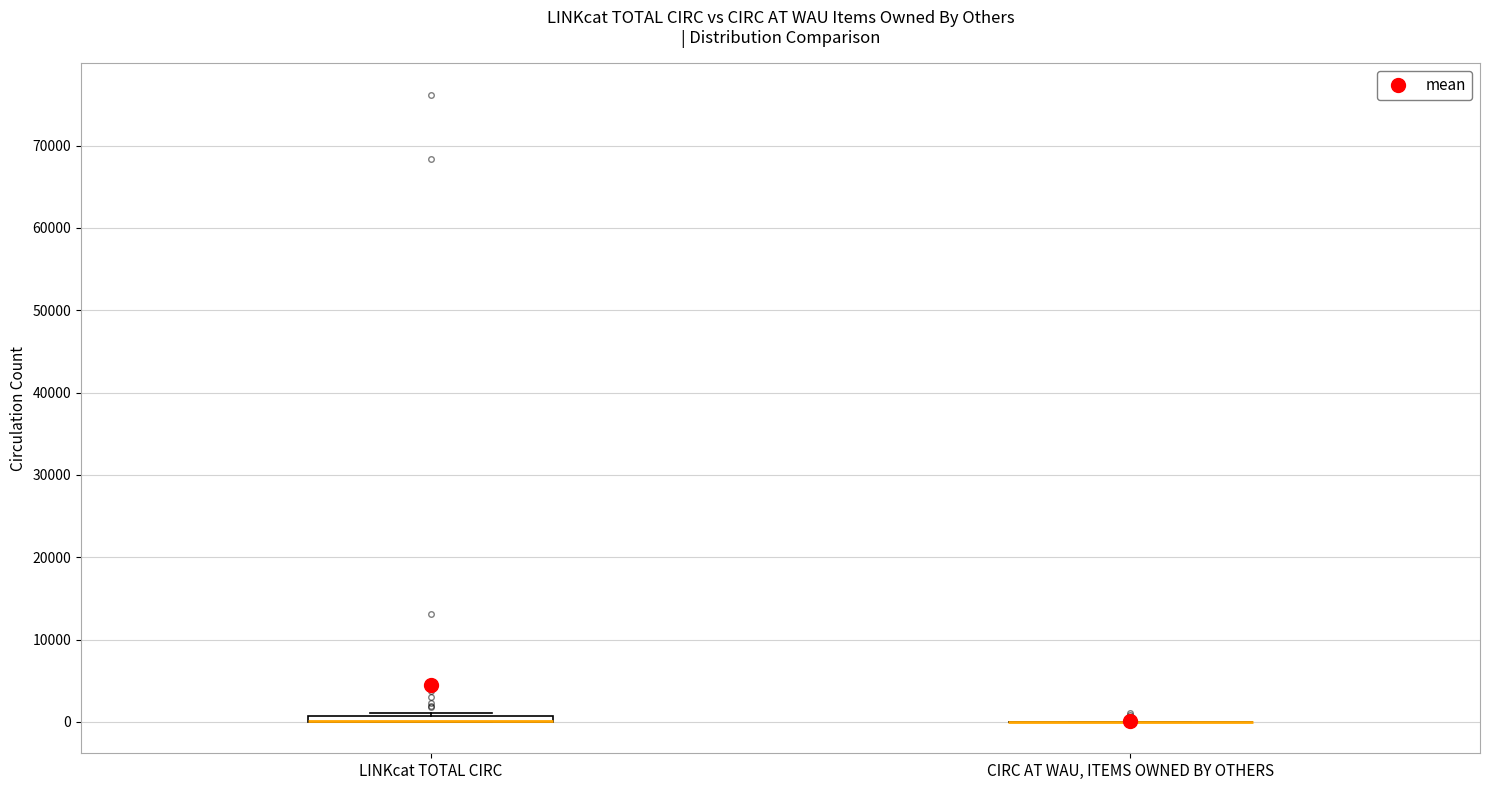

Where is the lower edge of the box for LINKcat TOTAL CIRC on the y-axis? The values are not printed on the chart, so give them approximately, as read against the axis.

0